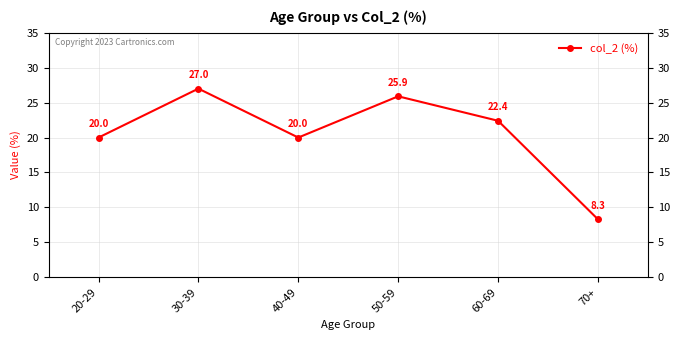

What is the change in value from 30-39 to 70+?

-18.7